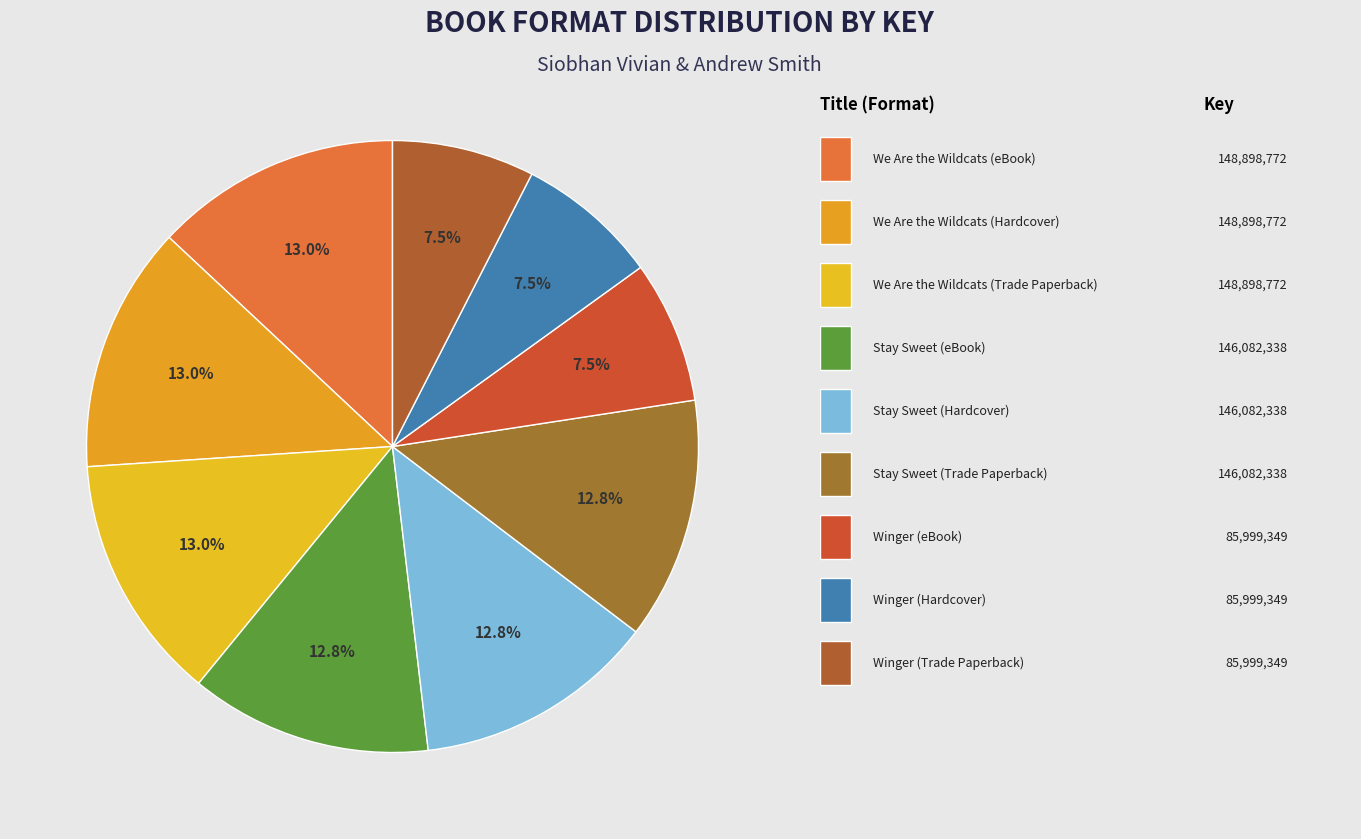

Rank the categories by value from highest to lowest.

We Are the Wildcats (eBook), We Are the Wildcats (Hardcover), We Are the Wildcats (Trade Paperback), Stay Sweet (eBook), Stay Sweet (Hardcover), Stay Sweet (Trade Paperback), Winger (eBook), Winger (Hardcover), Winger (Trade Paperback)